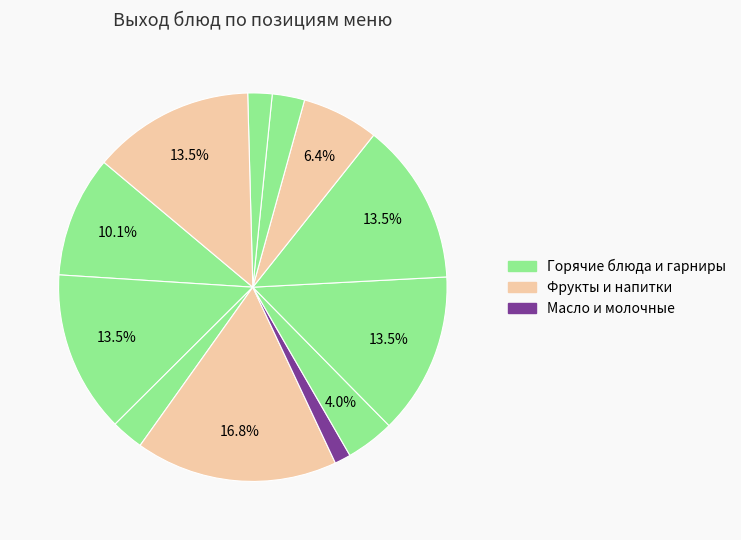

How many slices are in this pie chart?

12